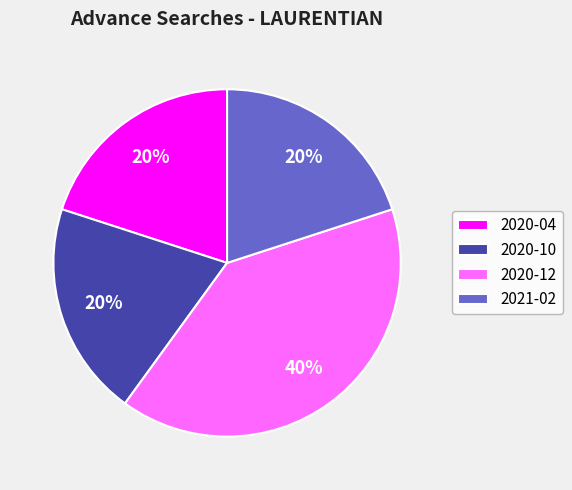

To the nearest percent, what is the difference between the 2020-12 and 2020-10 slice percentages?

20%